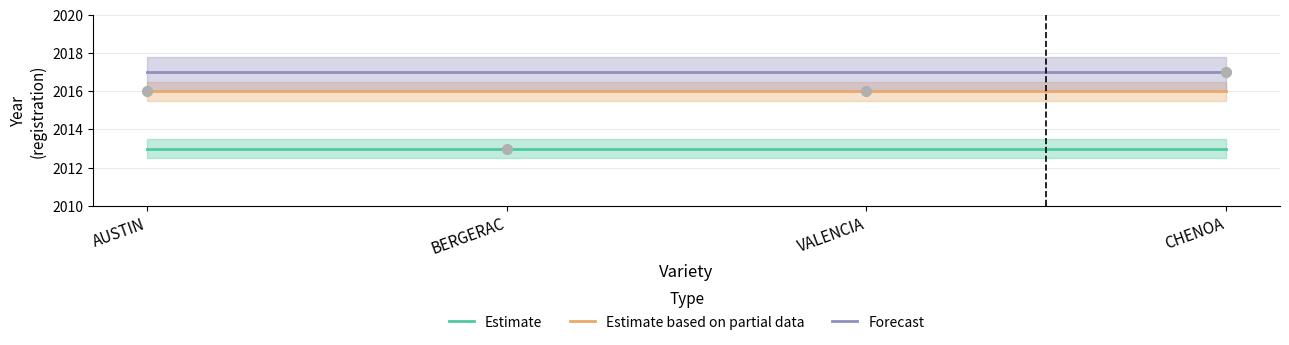

At how many categories does at least one series exceed 2014?

4